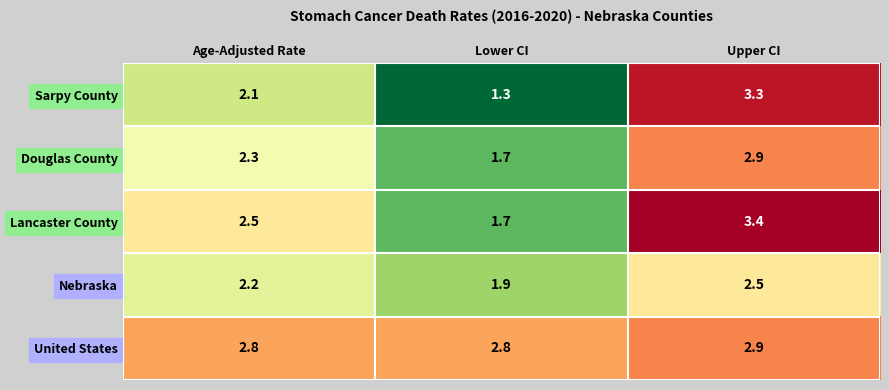

At Age-Adjusted Rate, list the series in order from largest to smallest.

United States, Lancaster County, Douglas County, Nebraska, Sarpy County